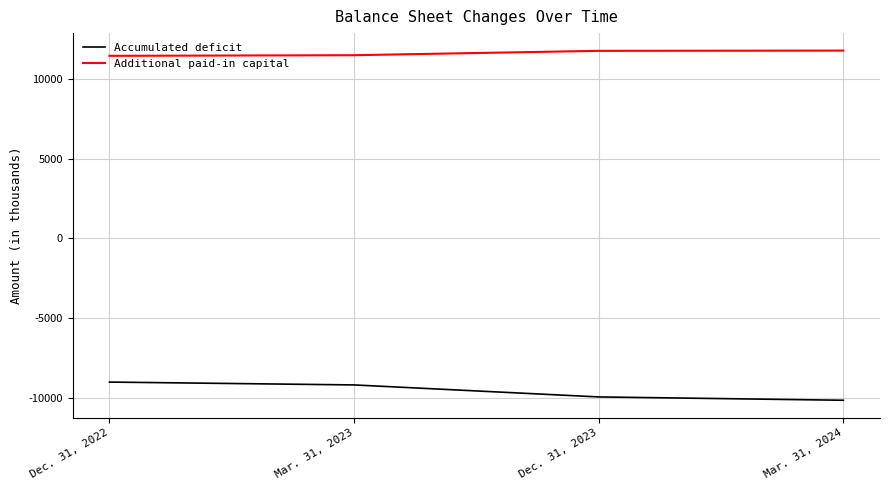

What is the highest value of the Accumulated deficit series?

-9016